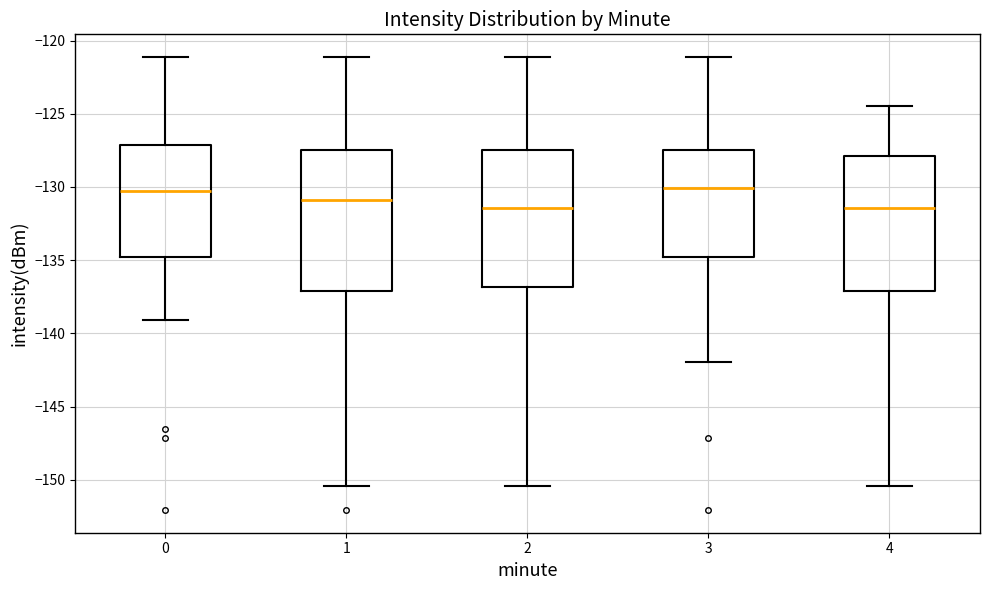

Where does the upper whisker of the box at x = 1 end on the y-axis? The values are not printed on the chart, so give them approximately, as read against the axis.

-121.0